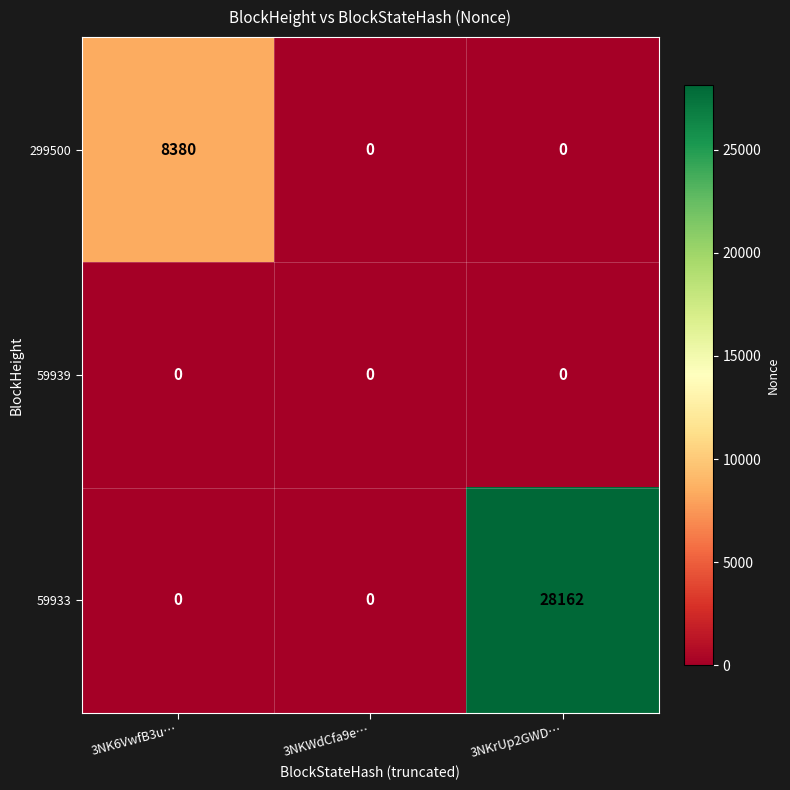

Which series changed the most between 3NK6VwfB3u… and 3NKWdCfa9e…?

299500